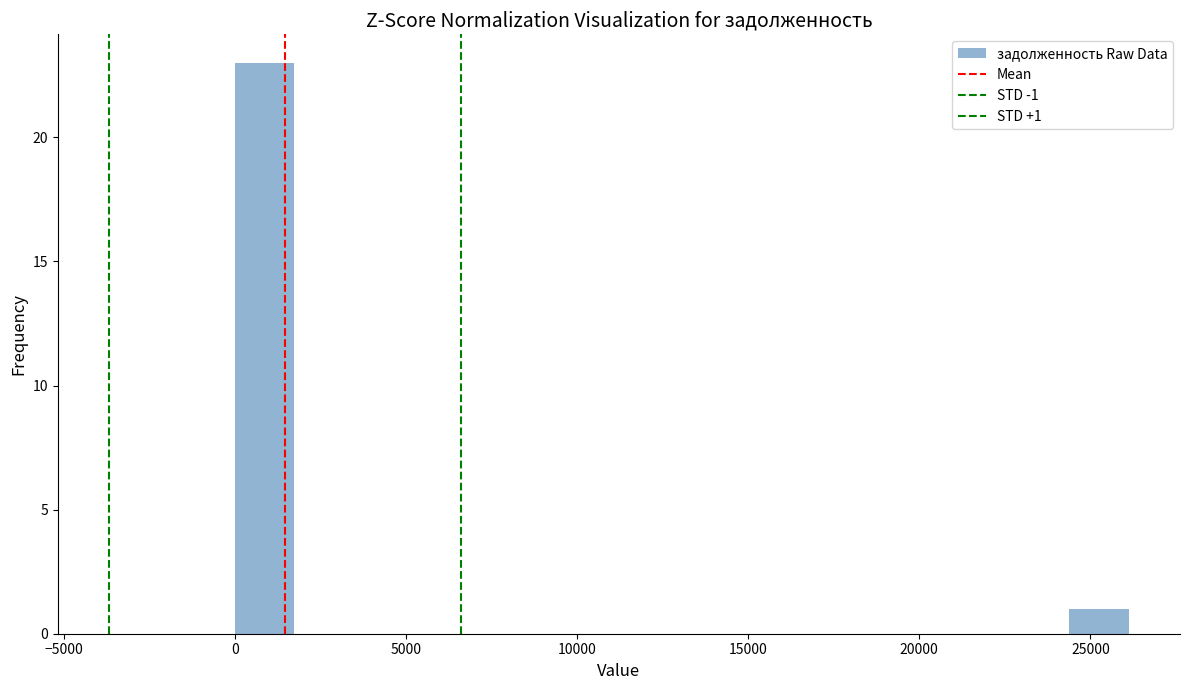

Read against the x-axis, roughly where is the centre of the tallest bar?

1000